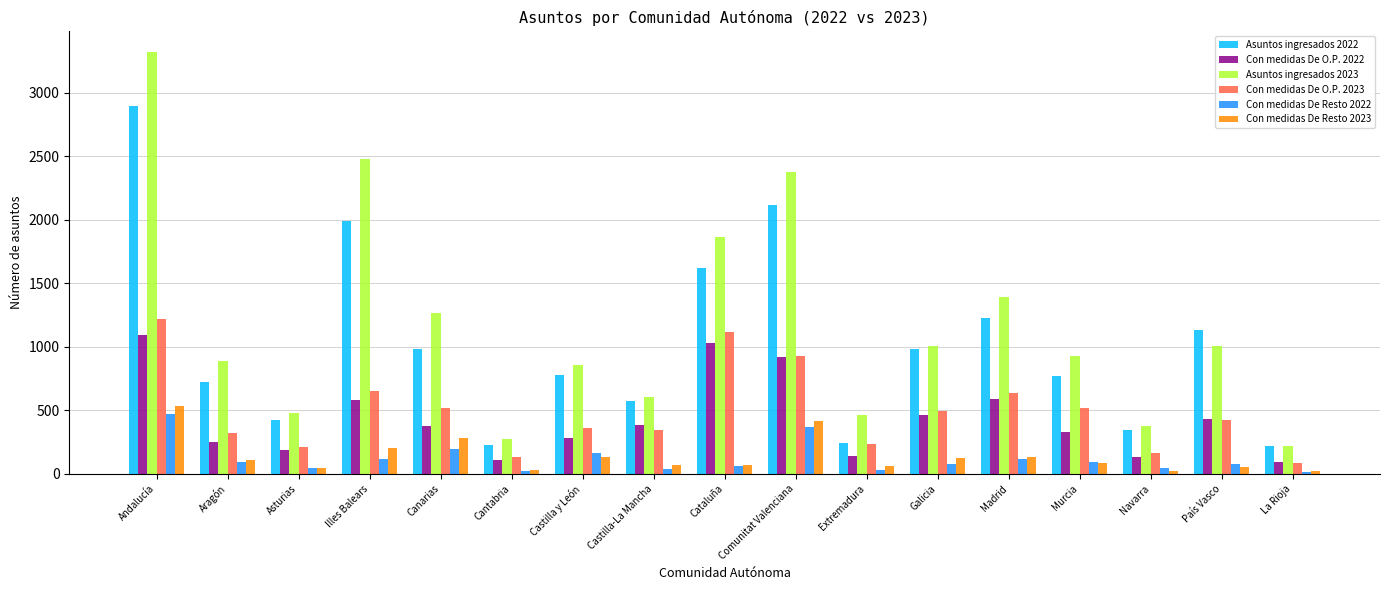

The Con medidas De Resto 2022 series shows 199 at Comunitat Valenciana. True or false?

False